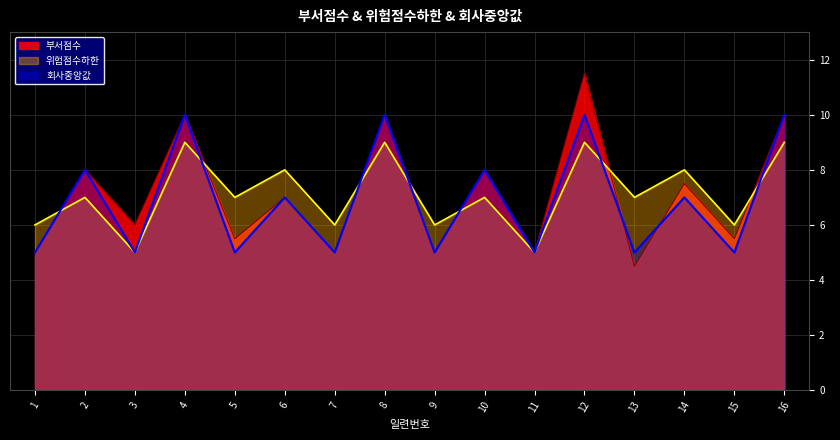

What is the difference between the maximum and minimum values in the 부서점수 series?

7.0